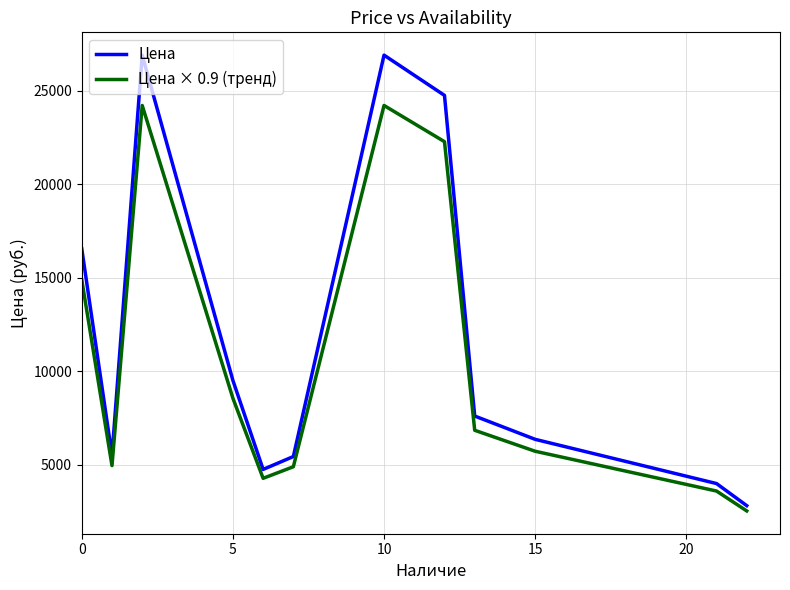

List the series in order of their peak value, highest first.

Цена, Цена × 0.9 (тренд)